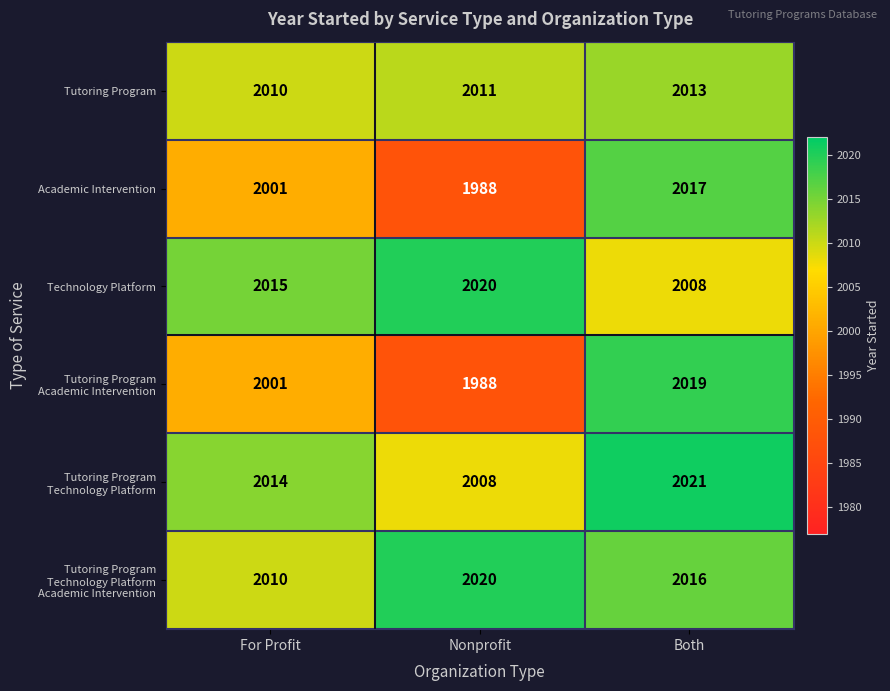

What is the spread (max minus min) of values at Nonprofit?

32